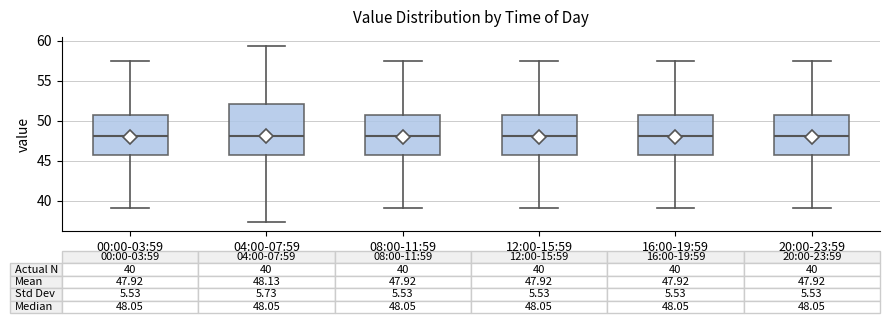

Comparing the boxes themselves (not the whiskers), which one is the tallest?

04:00-07:59